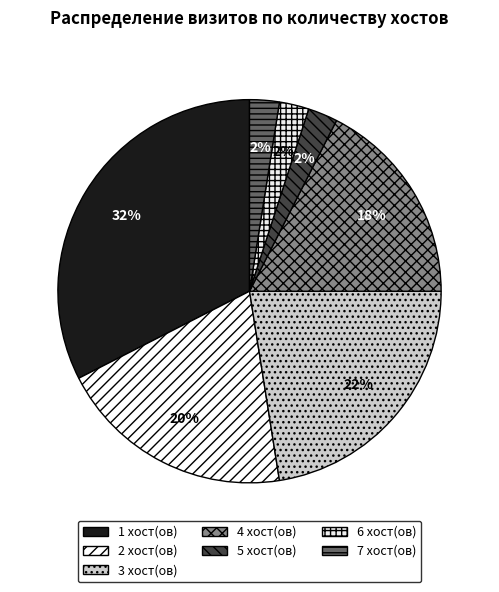

Count the number of slices in the pie.

7